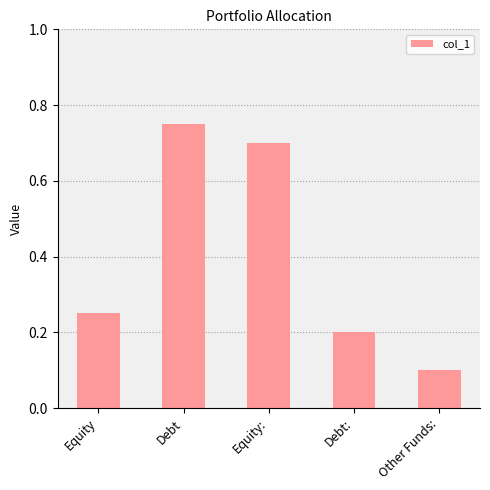

Between Debt and Other Funds:, which is larger?

Debt